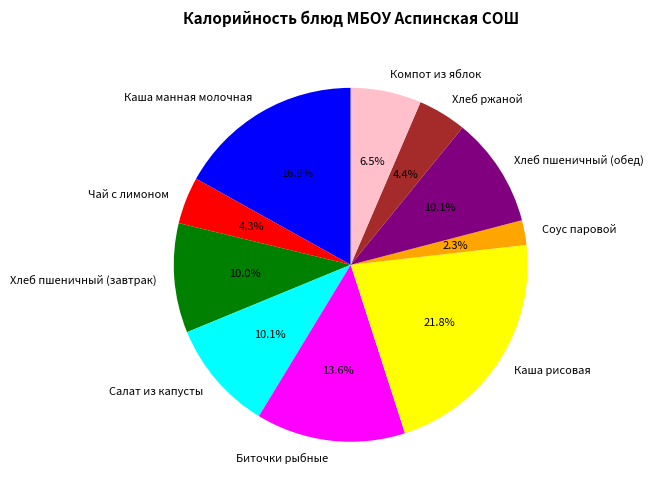

What is the largest slice in the pie chart?

Каша рисовая